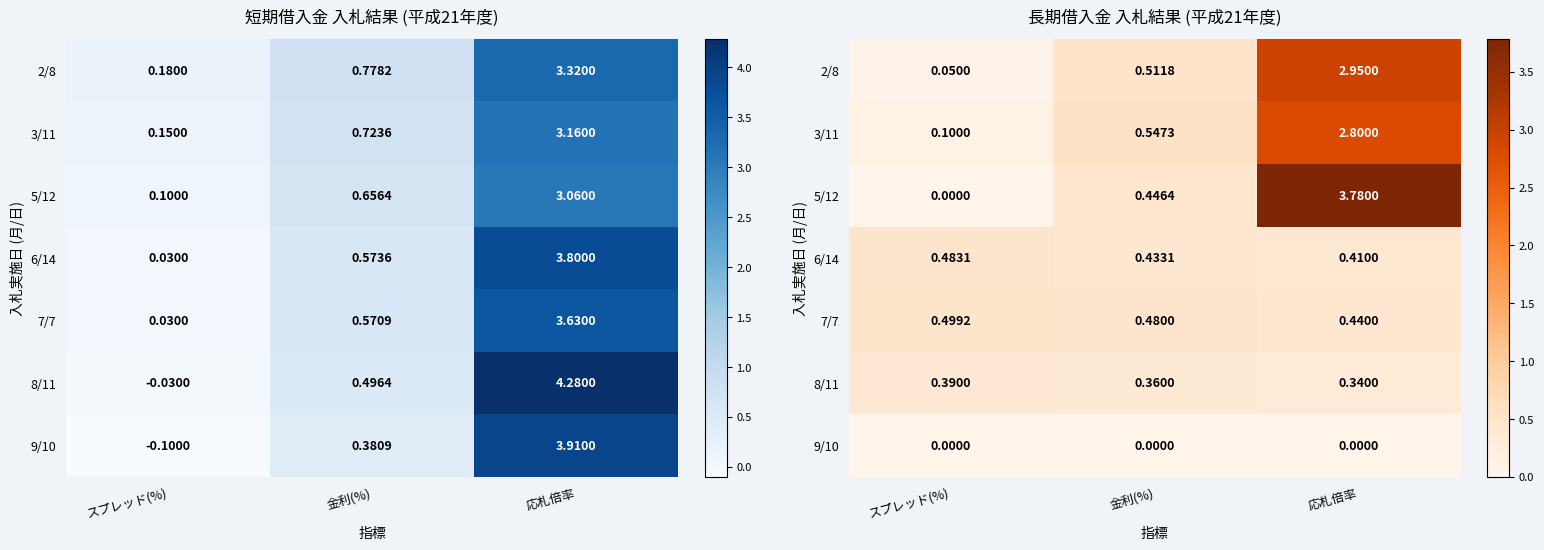

At which label is 8/11 closest to 0?

応札倍率